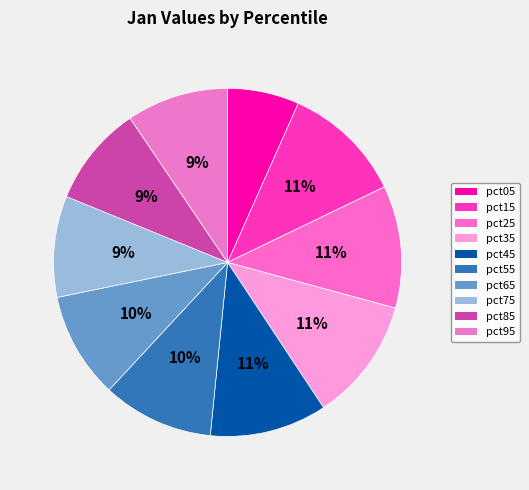

Does pct65 represent more than half of the total?

No